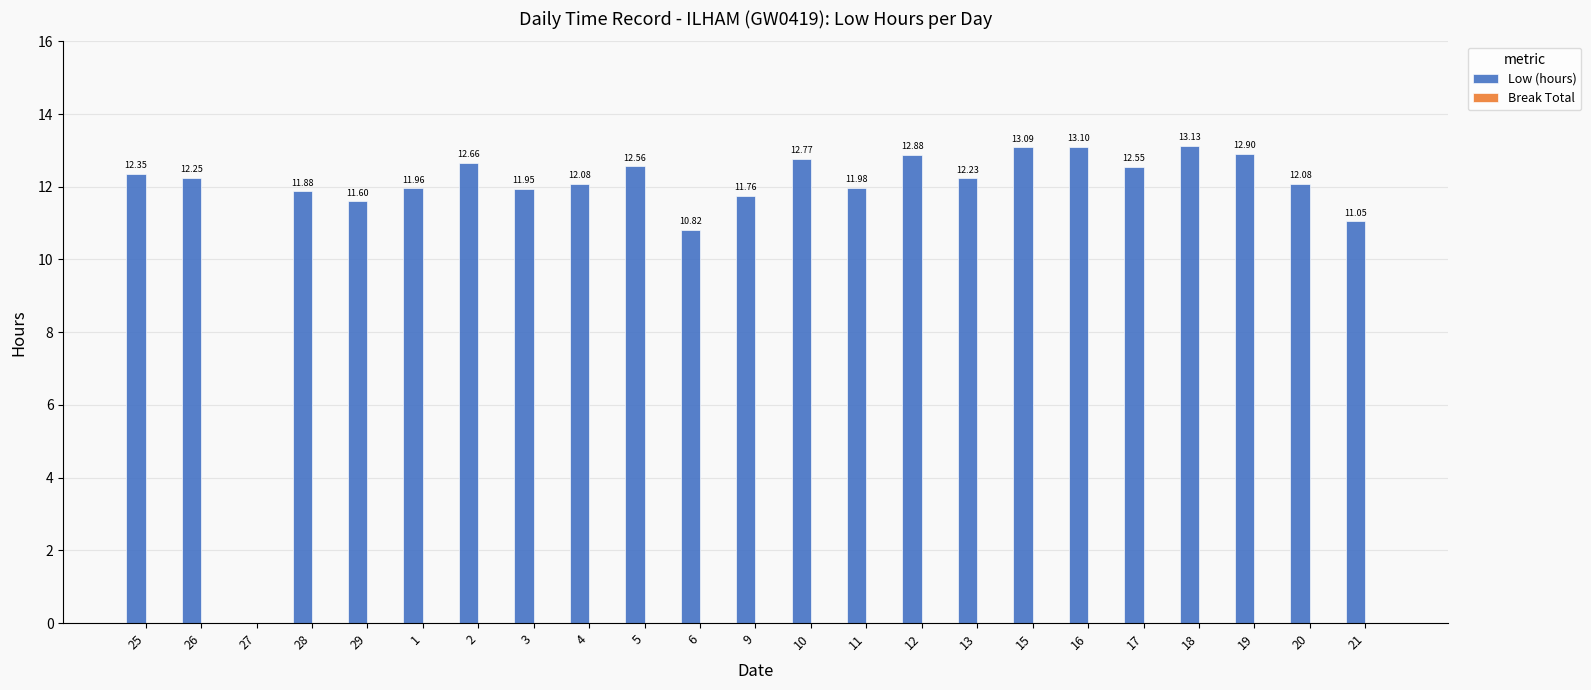

What is the sum of the values at 25 and 13?

24.6